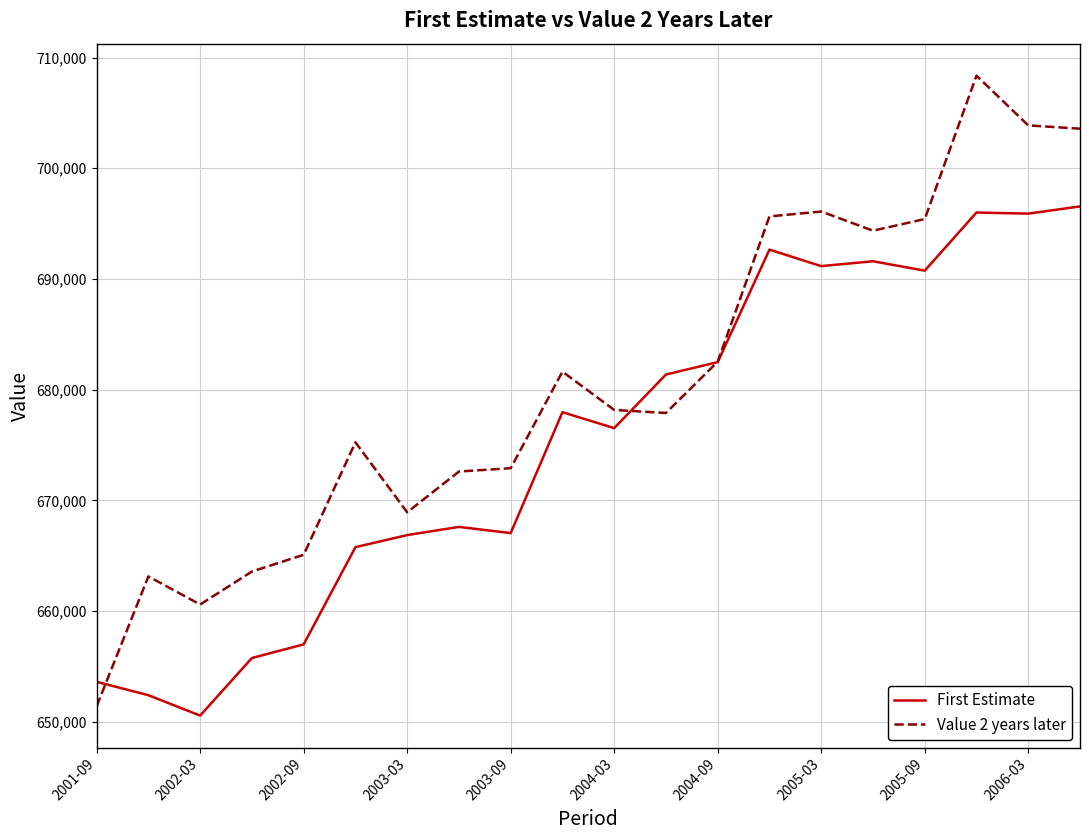

What is the highest value of the Value 2 years later series?

708360